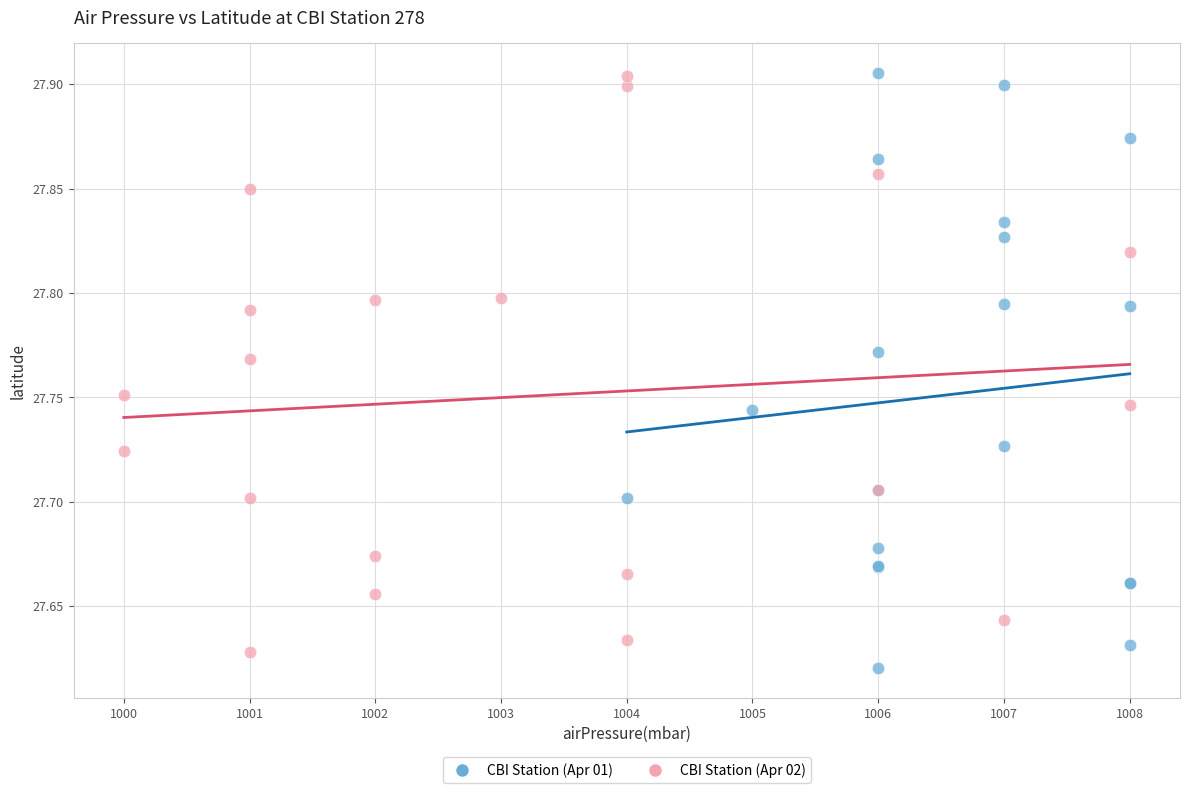

What are all the series names shown in the legend?

CBI Station (Apr 01), CBI Station (Apr 02)